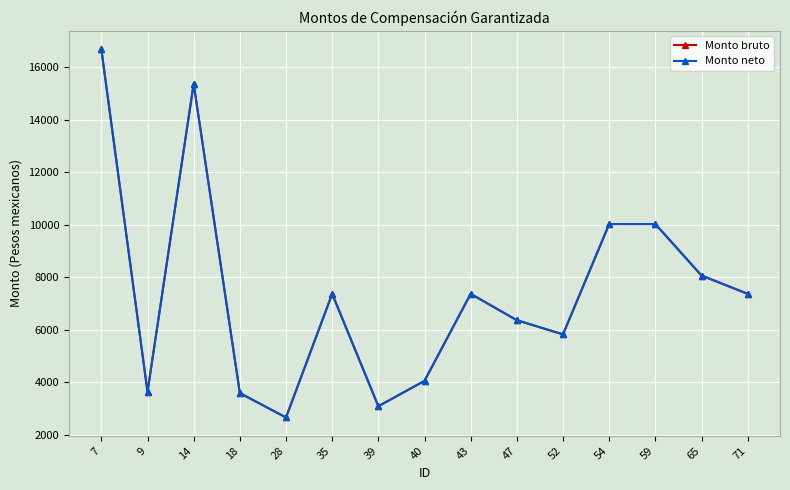

Which category has the lowest value across all series?

28